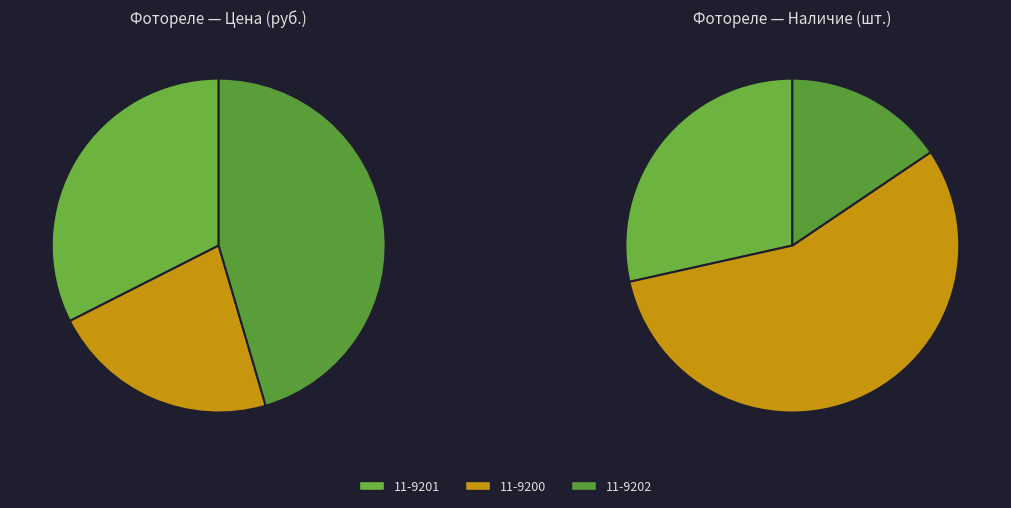

Which category has the biggest portion of the pie?

11-9202